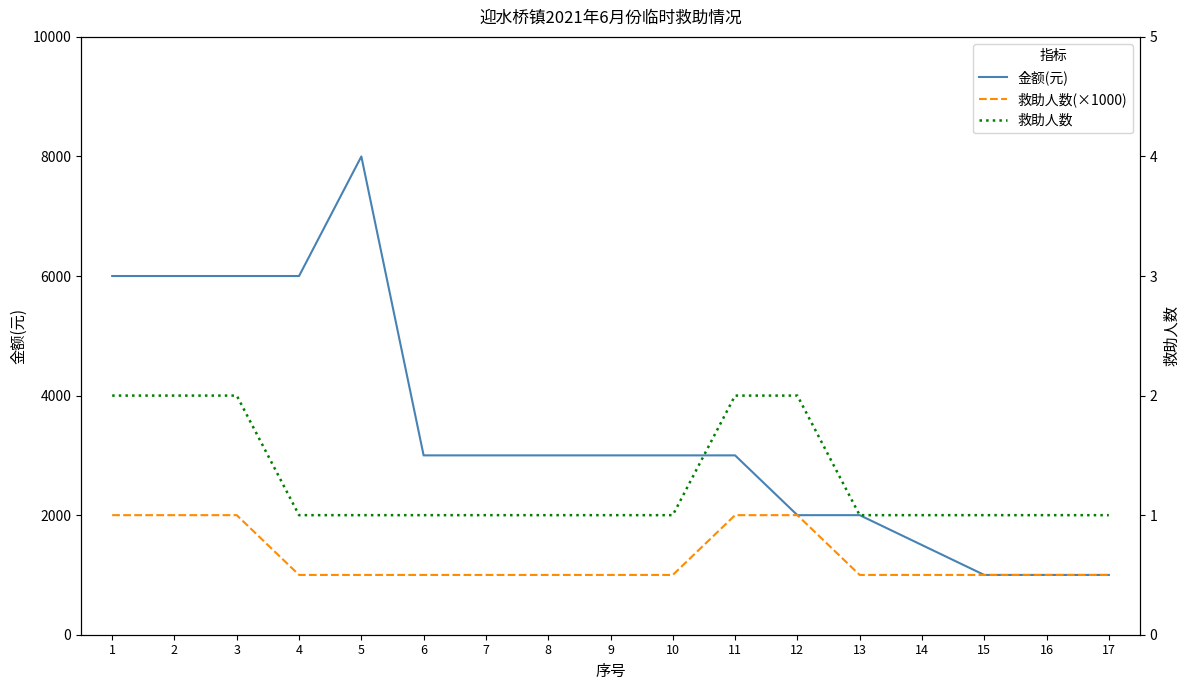

At how many categories does at least one series exceed 631?

17